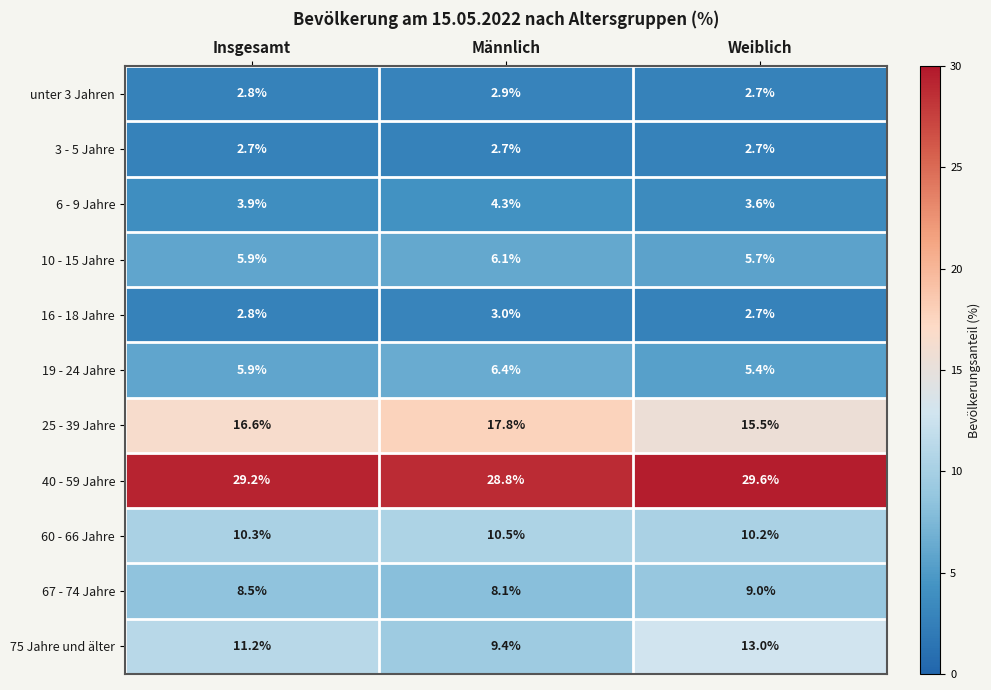

Is it true that 10 - 15 Jahre equals 9.8 at Männlich?

False